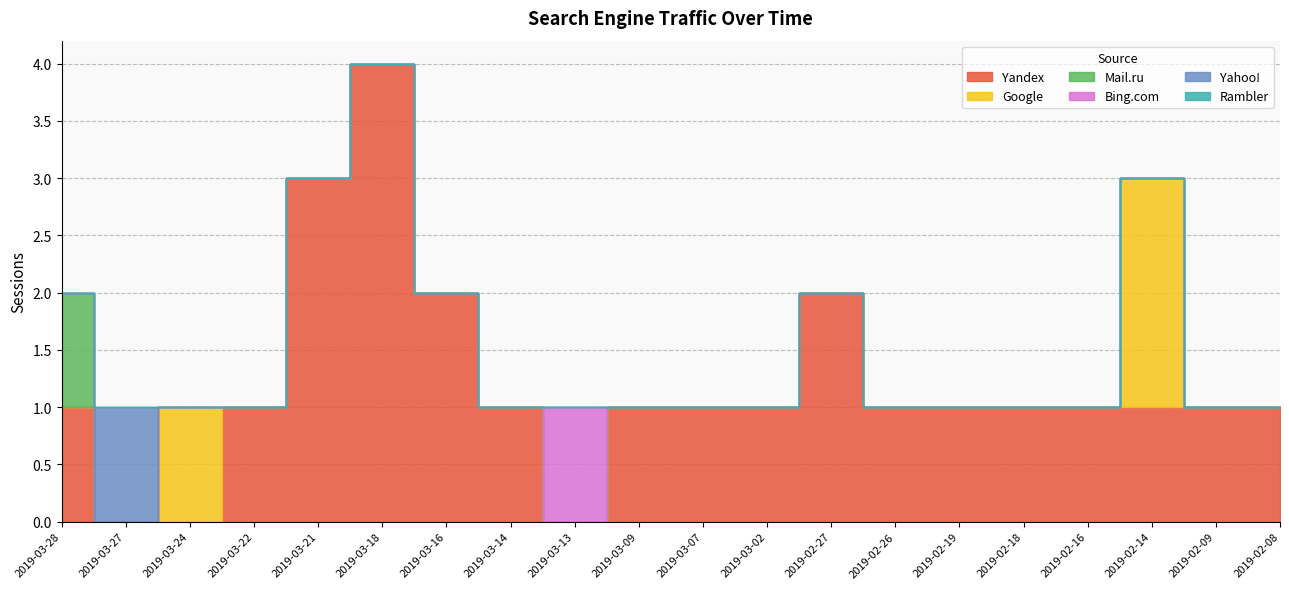

What is the total value across all series at 2019-03-09?

1